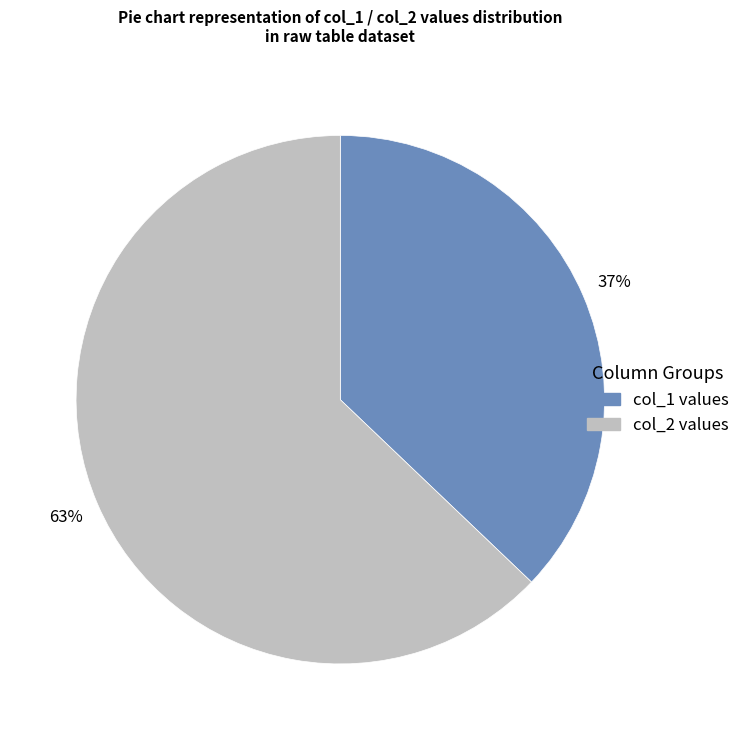

To the nearest percent, what is the average slice percentage?

50%